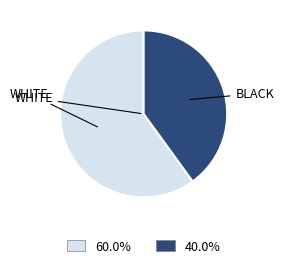

Does any single category account for the majority?

Yes